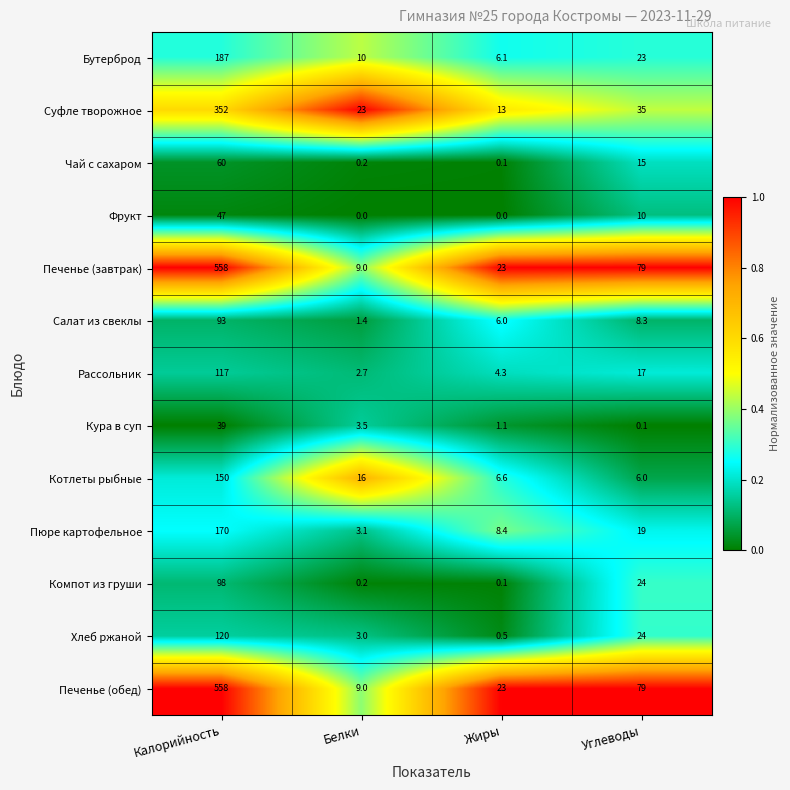

What is the difference between the maximum and second lowest values in the Хлеб ржаной series?

117.0